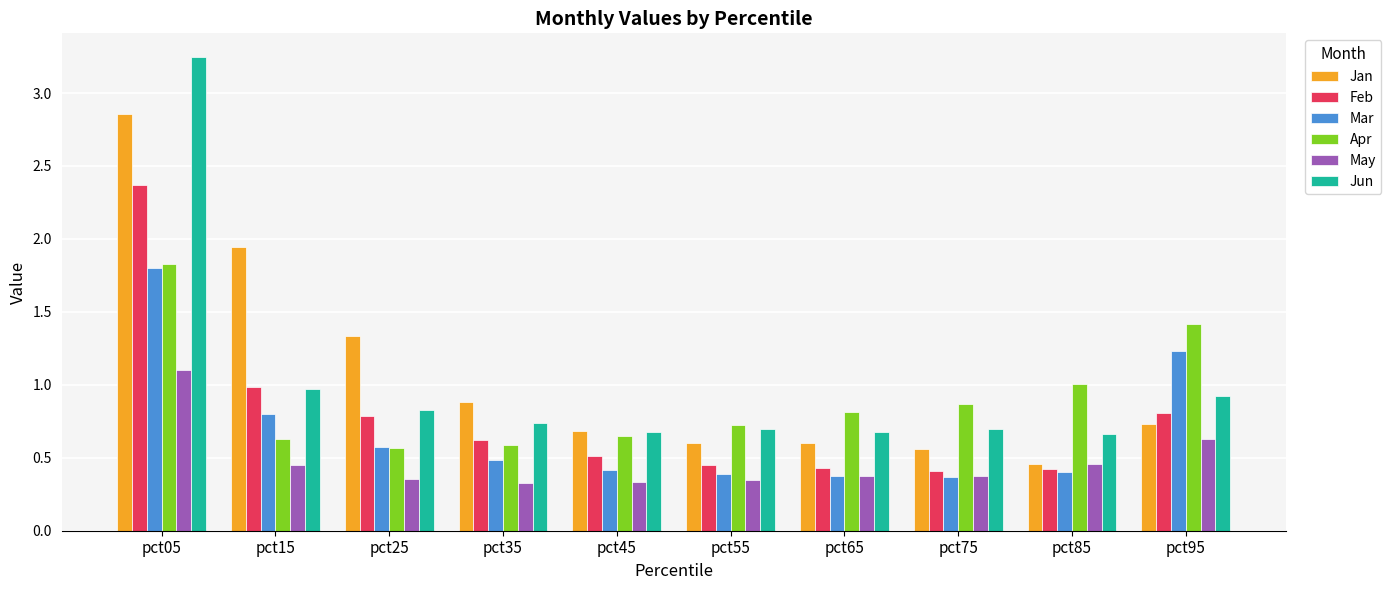

Is it true that Feb equals 0.3 at pct65?

False